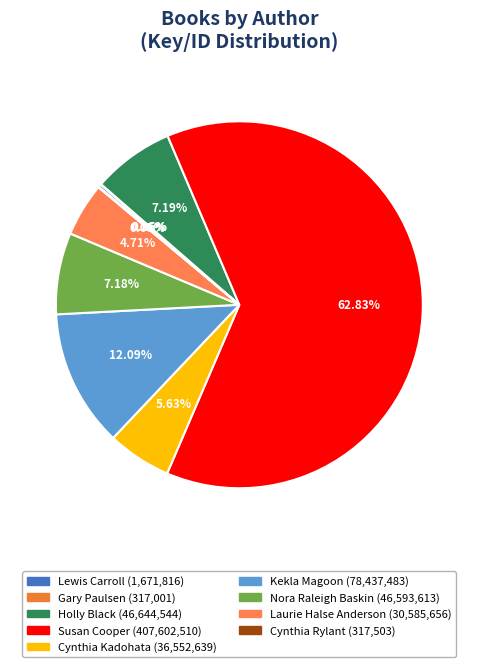

Which slice is the smallest?

Gary Paulsen (707052)